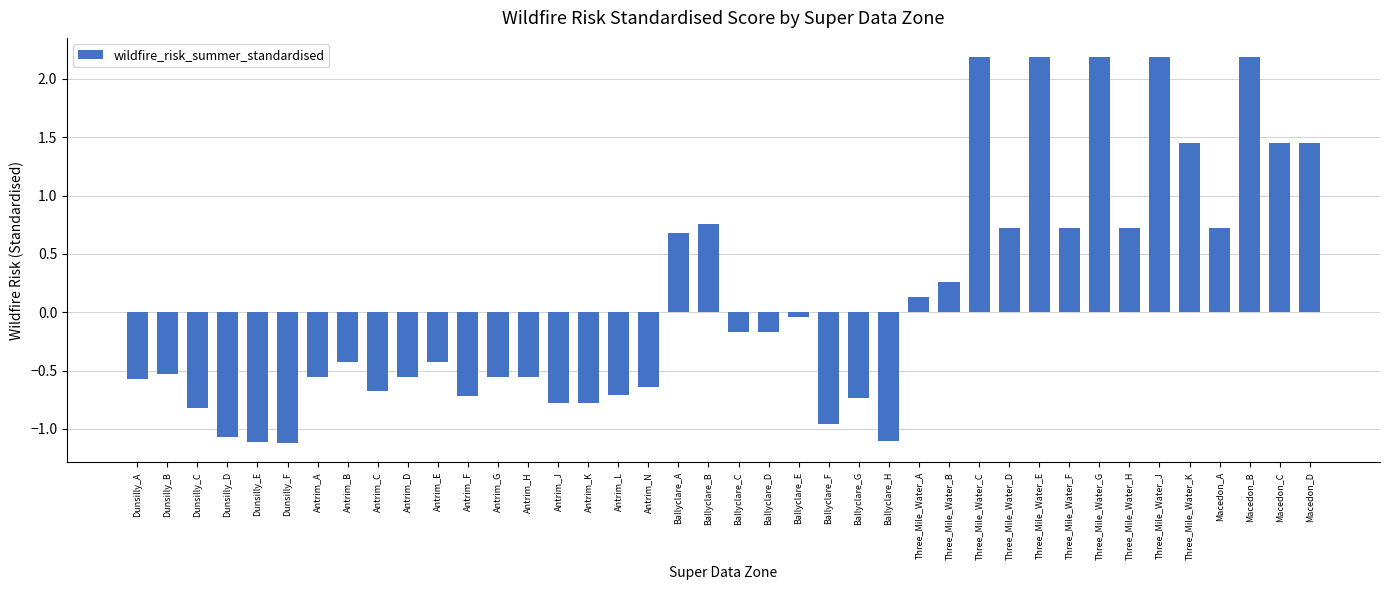

What is the sum of the values at Dunsilly_E and Three_Mile_Water_G?

1.1